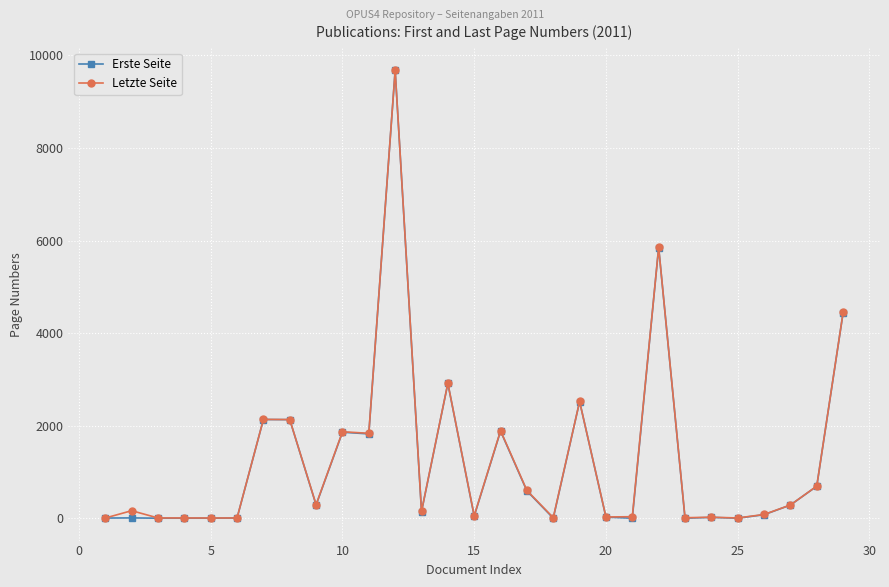

What is the highest value of the Erste Seite series?

9673